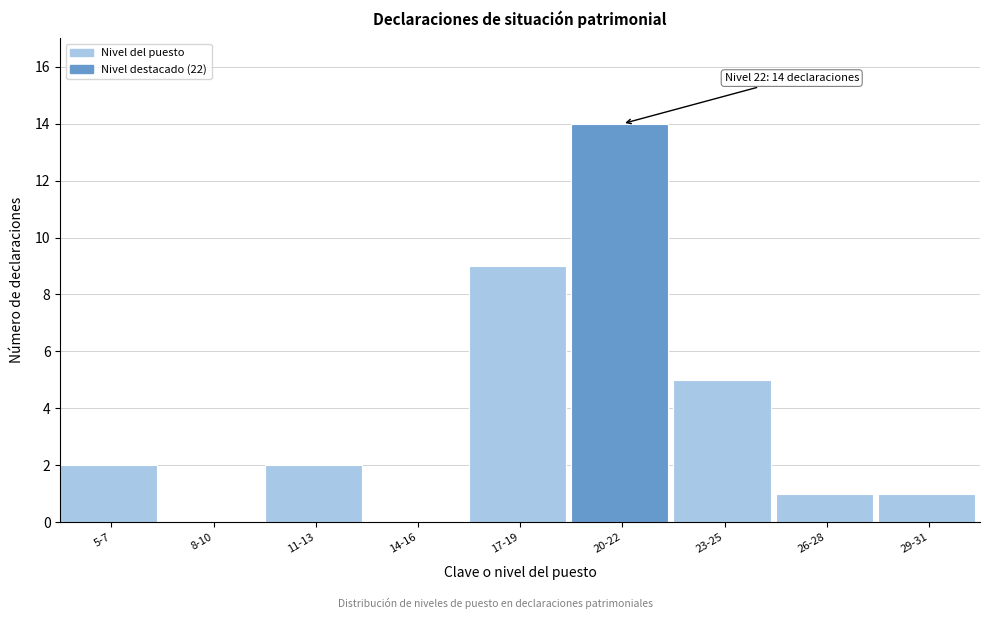

Reading left to right, extract all data points from this chart.

5-7=2	8-10=0	11-13=2	14-16=0	17-19=9	20-22=14	23-25=5	26-28=1	29-31=1